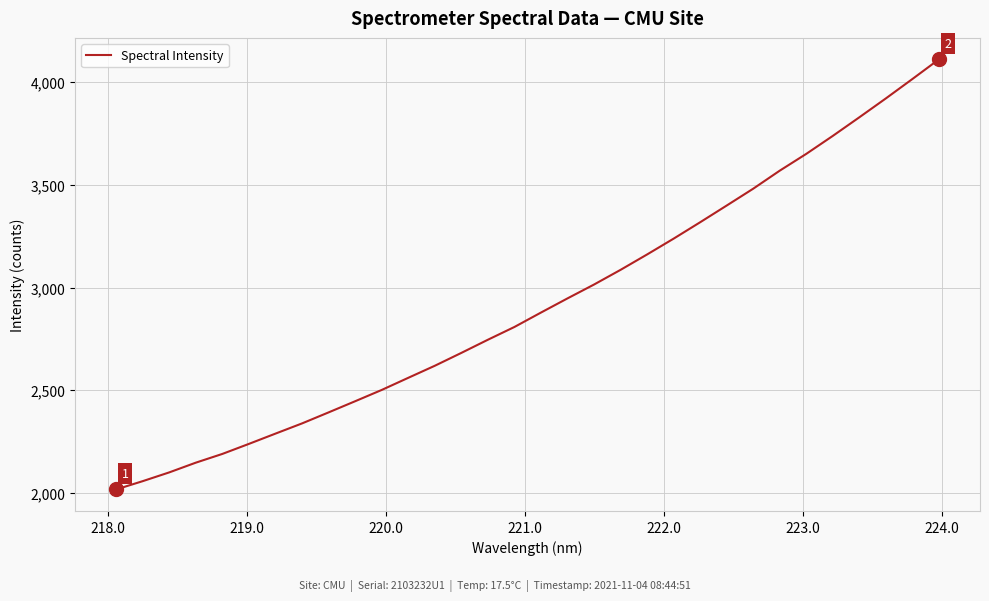

What is the smallest value displayed?

2017.0